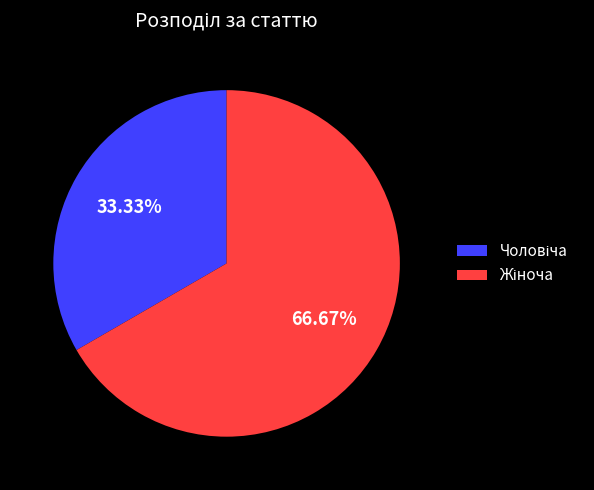

To the nearest percent, what is the difference between the largest and smallest slice percentages?

33%